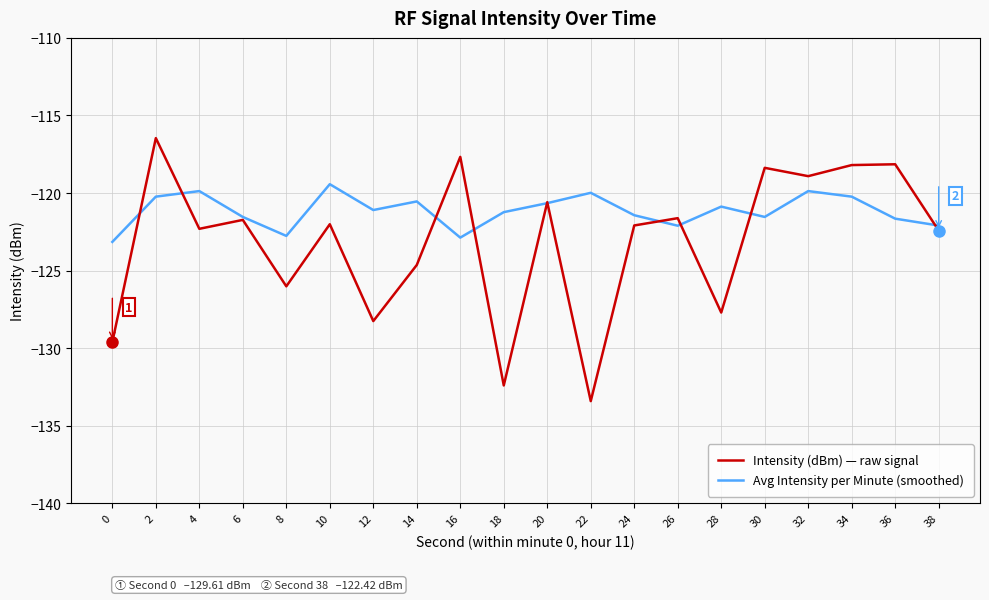

Which category has the highest value in the Avg Intensity per Minute (smoothed) series?

10